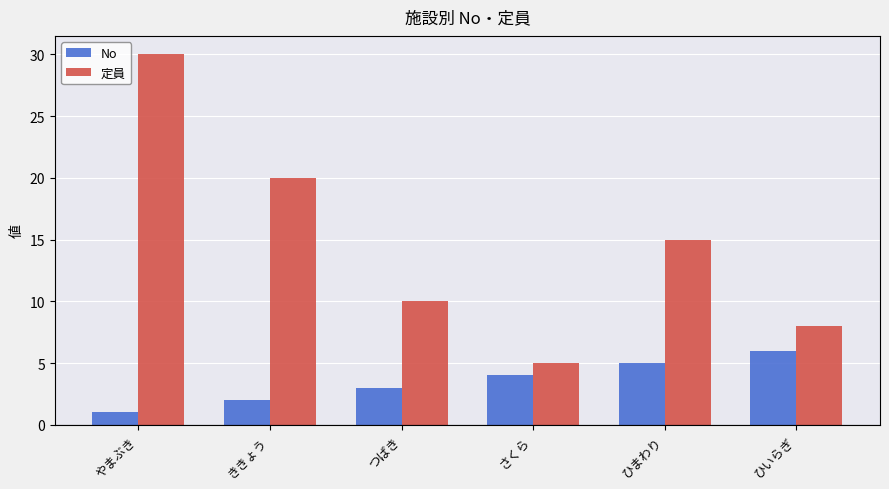

What is the difference between the No values at さくら and やまぶき?

3